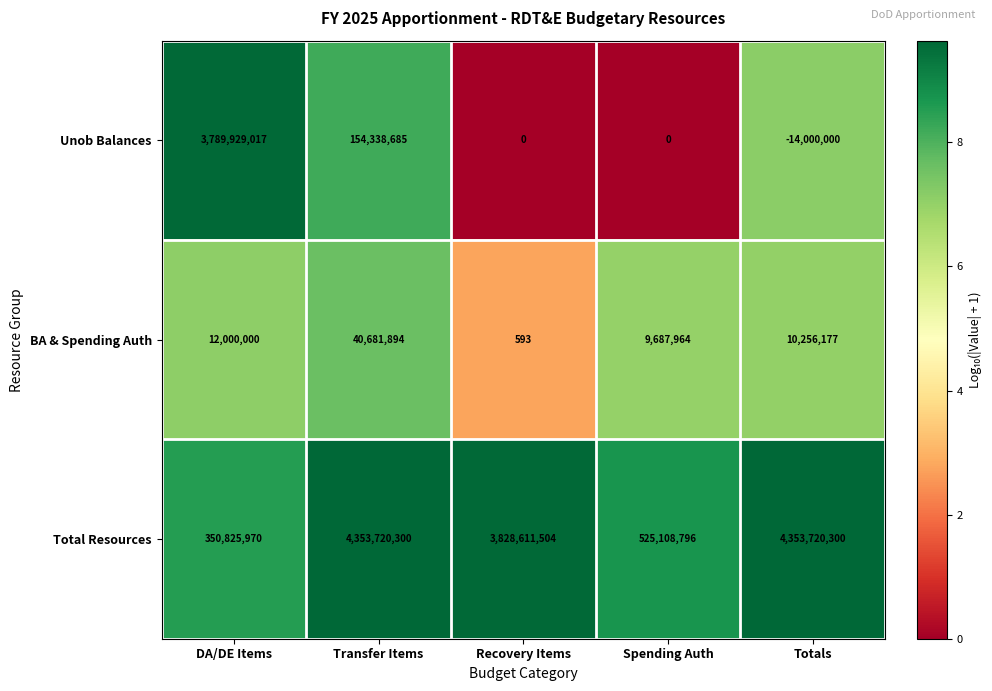

How many values in the BA & Spending Auth series are below 10256177?

2